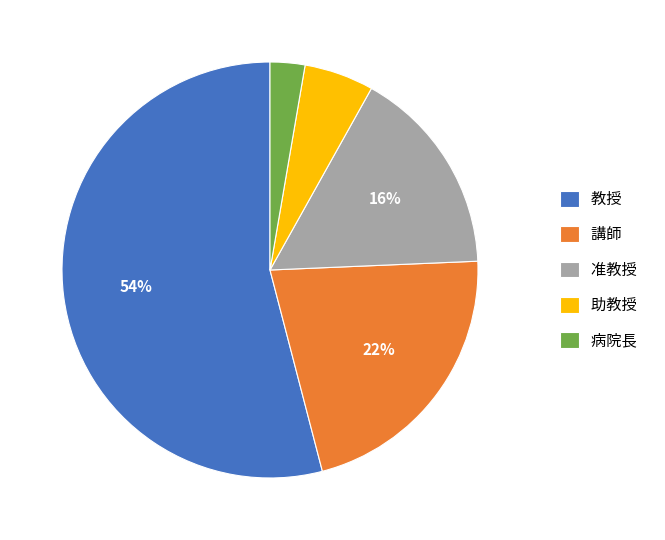

The 准教授 slice represents 25% of the pie. True or false?

False